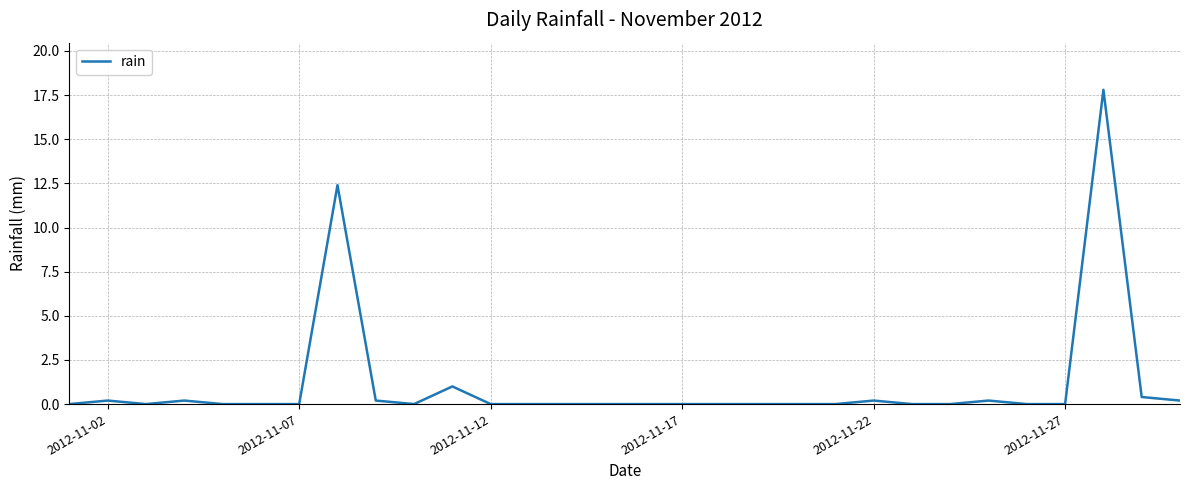

What is the average value?

1.1